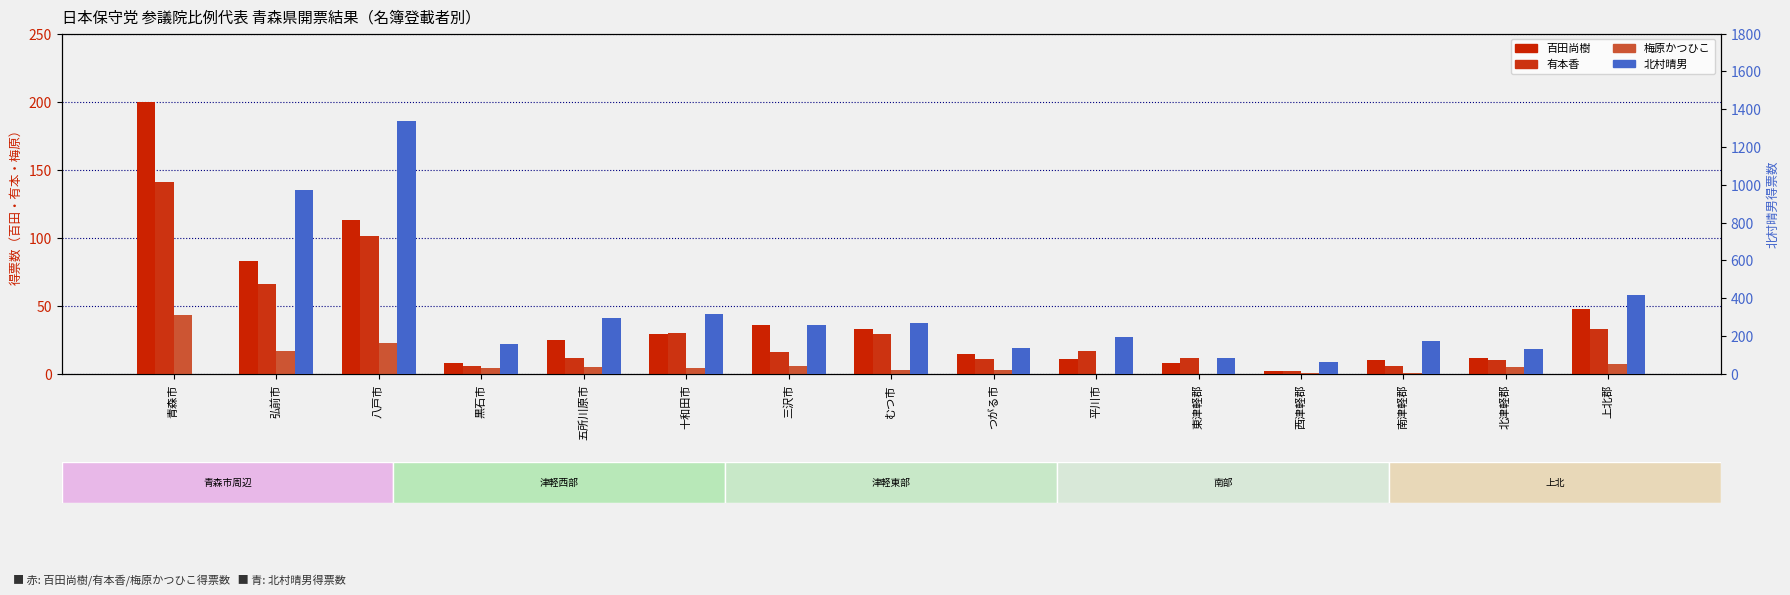

Rank the categories by 梅原かつひこ value from highest to lowest.

青森市, 八戸市, 弘前市, 上北郡, 三沢市, 五所川原市, 北津軽郡, 黒石市, 十和田市, むつ市, つがる市, 西津軽郡, 南津軽郡, 平川市, 東津軽郡